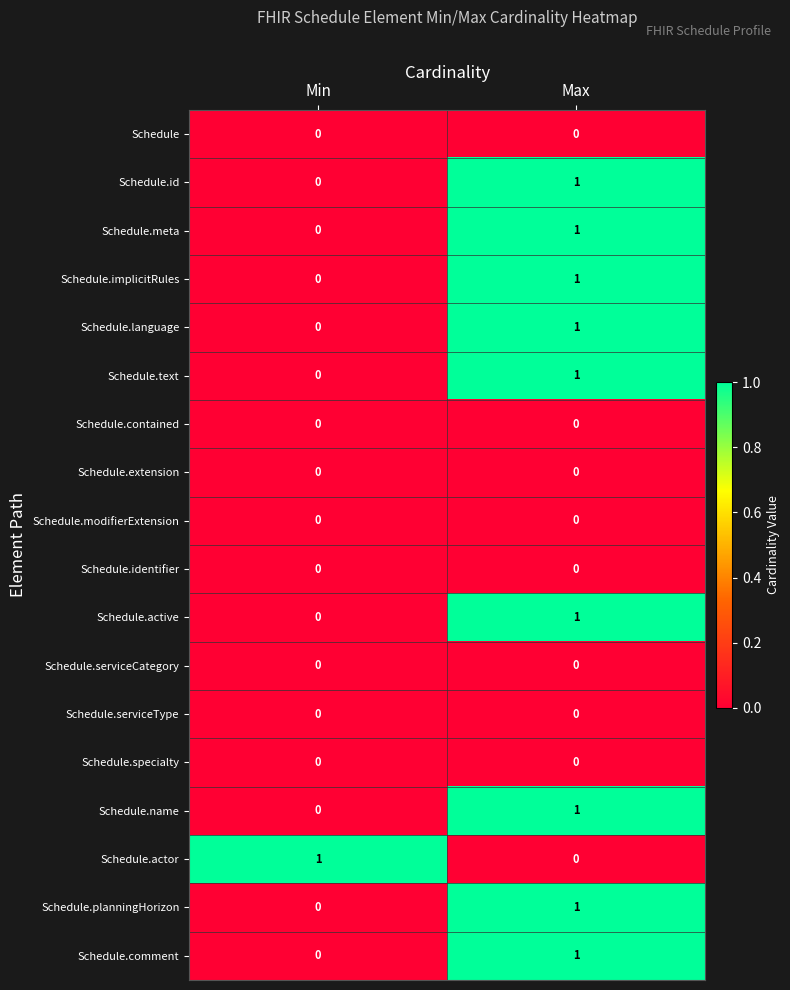

Is the value of Schedule.name at Max greater than the value of Schedule.implicitRules at Min?

Yes